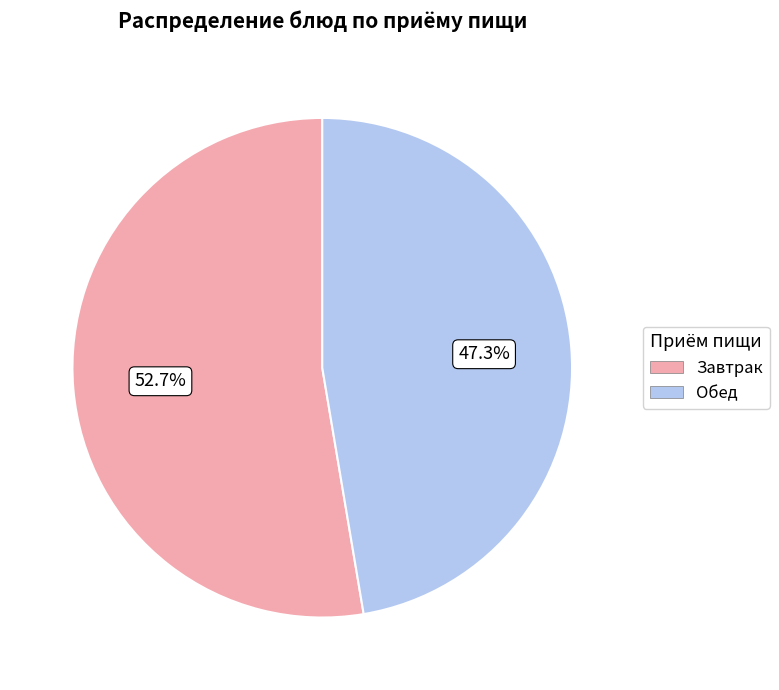

To the nearest percent, what is the average slice percentage?

50%